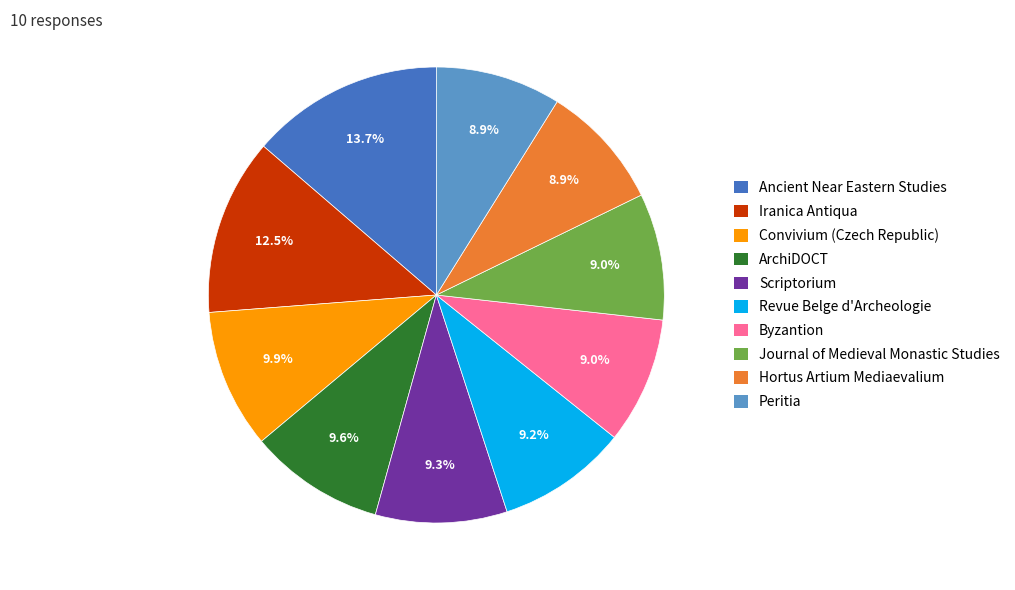

The Peritia slice represents 9% of the pie. True or false?

True